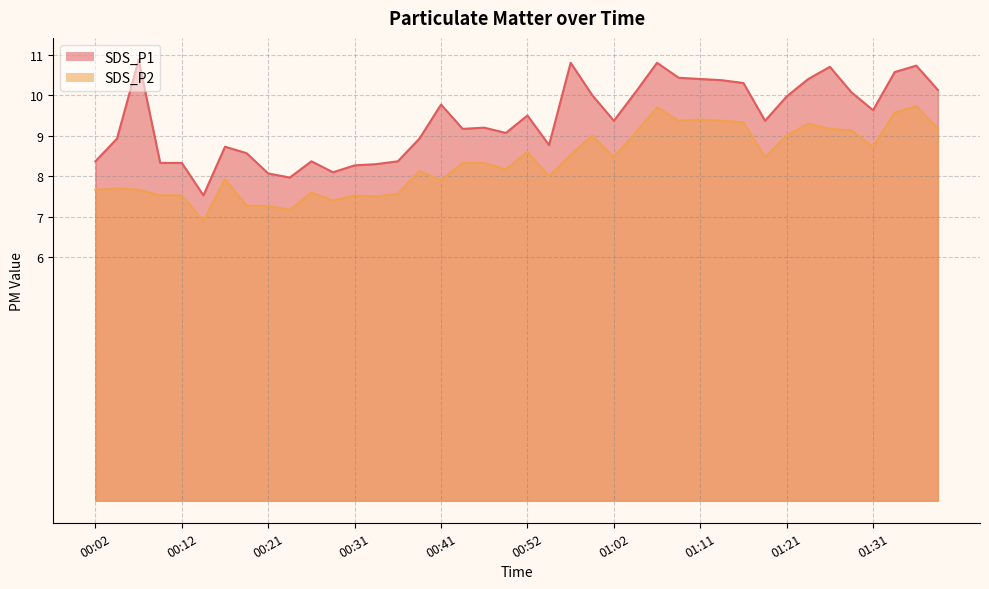

How many interior local peaks does the SDS_P1 series have?

10